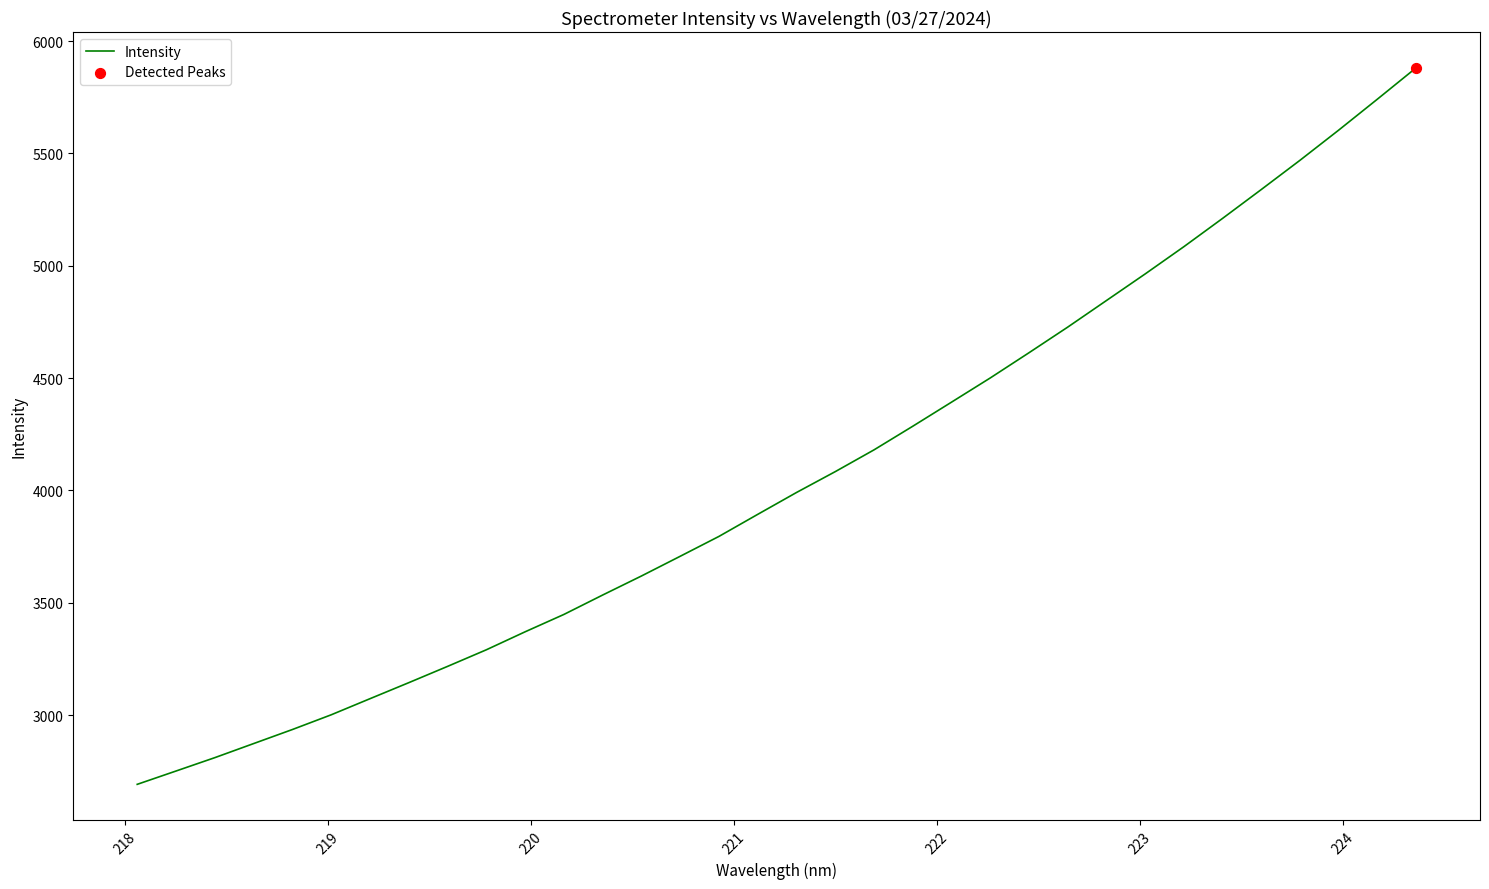

What is the smallest value displayed?

2691.6